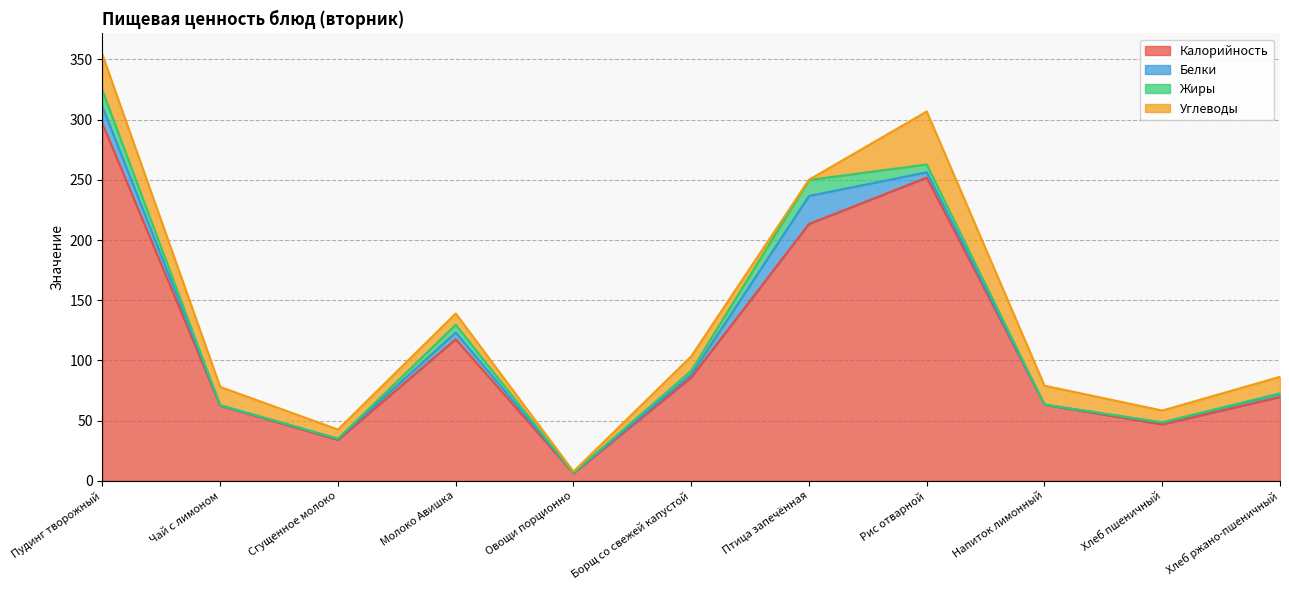

What is the label of the 1st point from the left?

Пудинг творожный